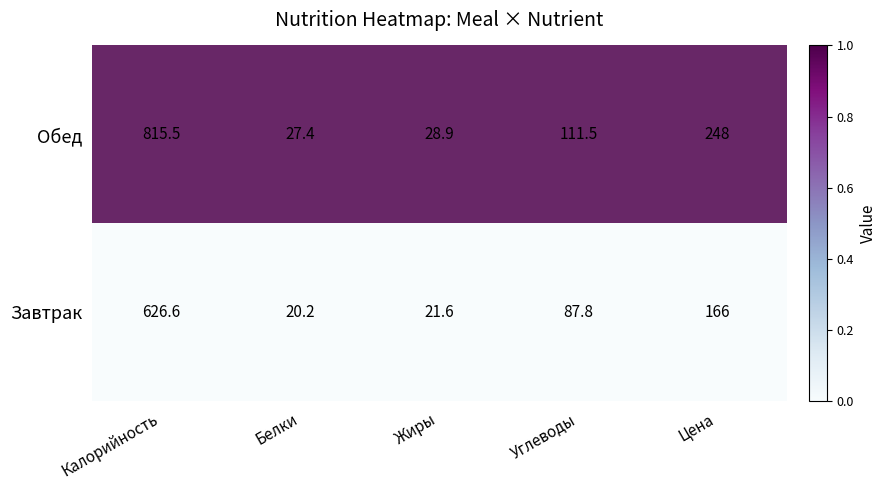

Which series changed the most between Калорийность and Цена?

Обед